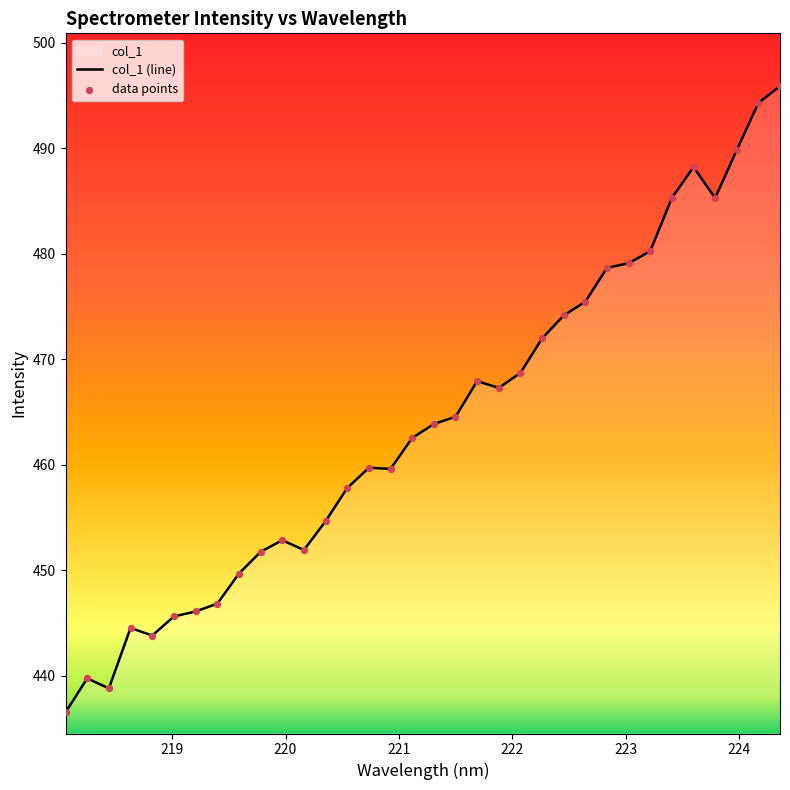

What is the difference between the maximum and minimum values?

59.4